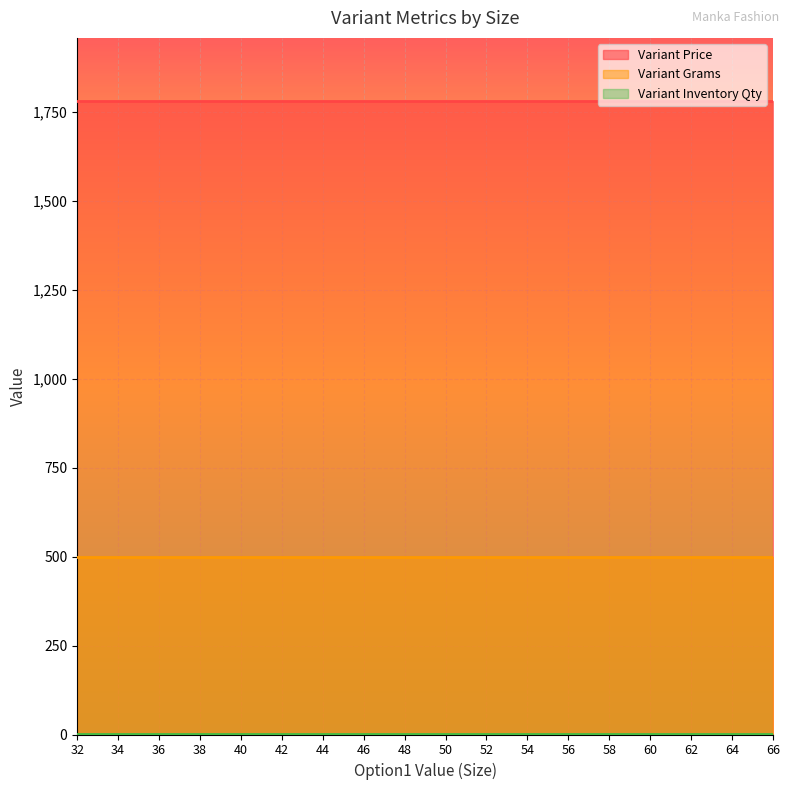

Is it true that Variant Inventory Qty equals 1 at 32?

False